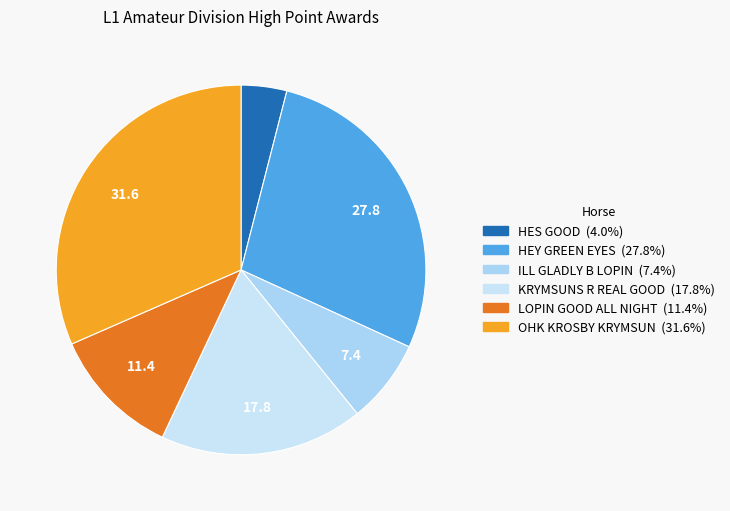

What is the largest slice in the pie chart?

OHK KROSBY KRYMSUN